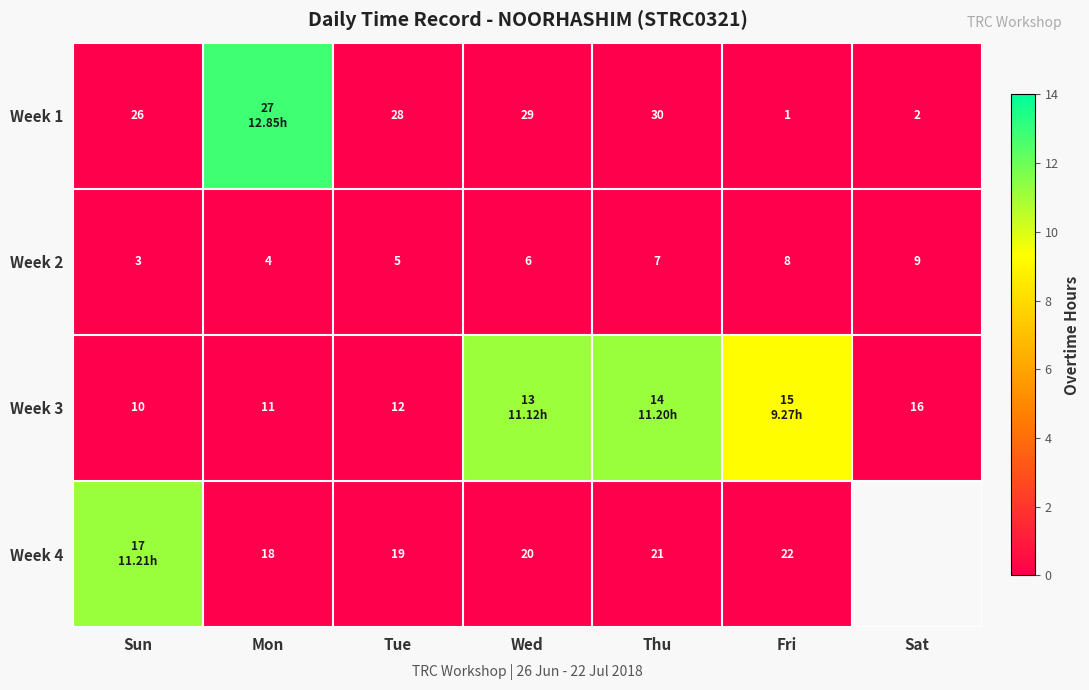

What is the average value of the Week 1 series?

1.8